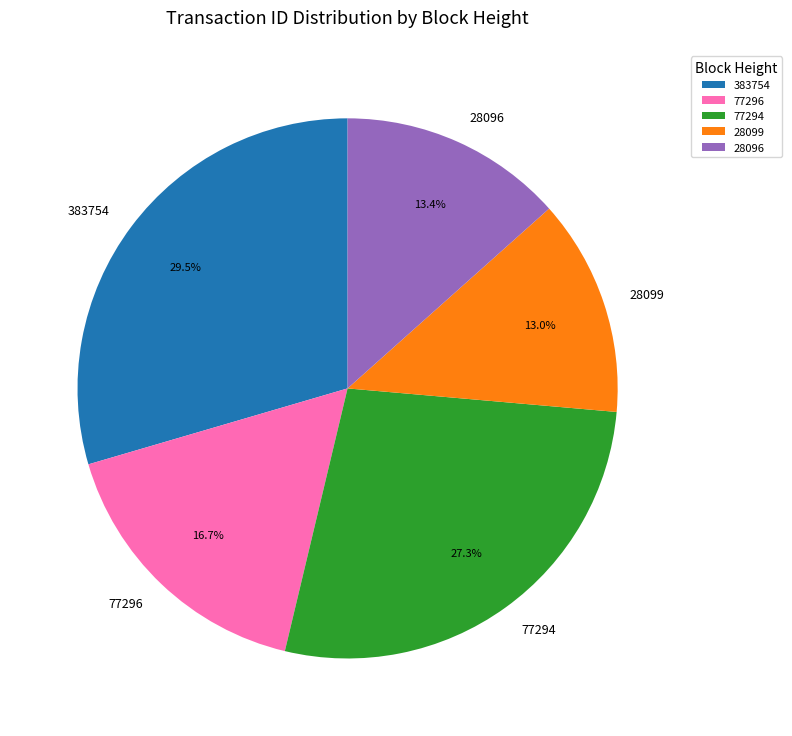

Is 28096 the majority of the pie?

No